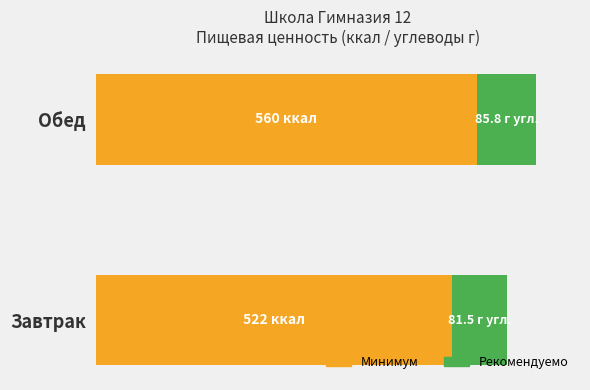

Count the Минимум values in the range 522 to 560.

2